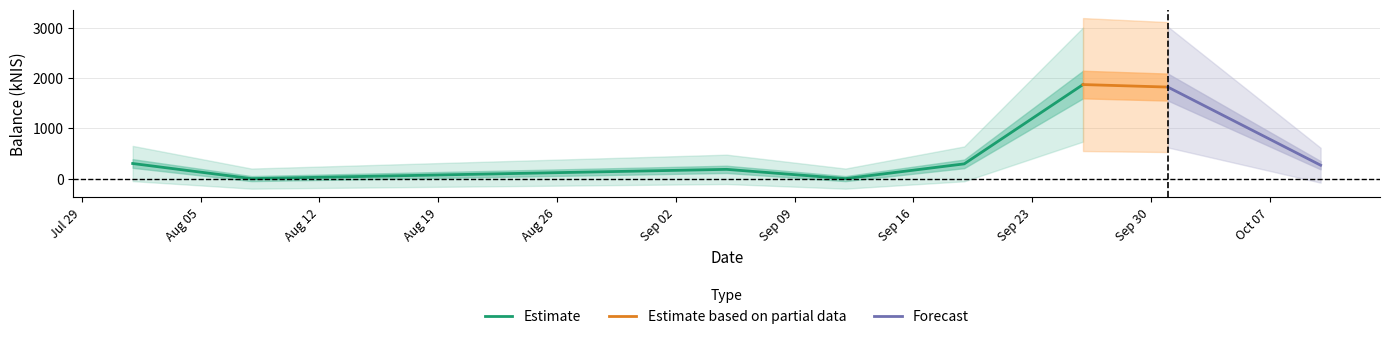

Reading left to right, list all the values displayed in this chart.

2024-08-01=300.6	2024-08-08=0.0	2024-09-05=184.2	2024-09-12=0.0	2024-09-19=293.4	2024-09-26=1871.6	2024-10-01=1821.5	2024-10-10=266.8